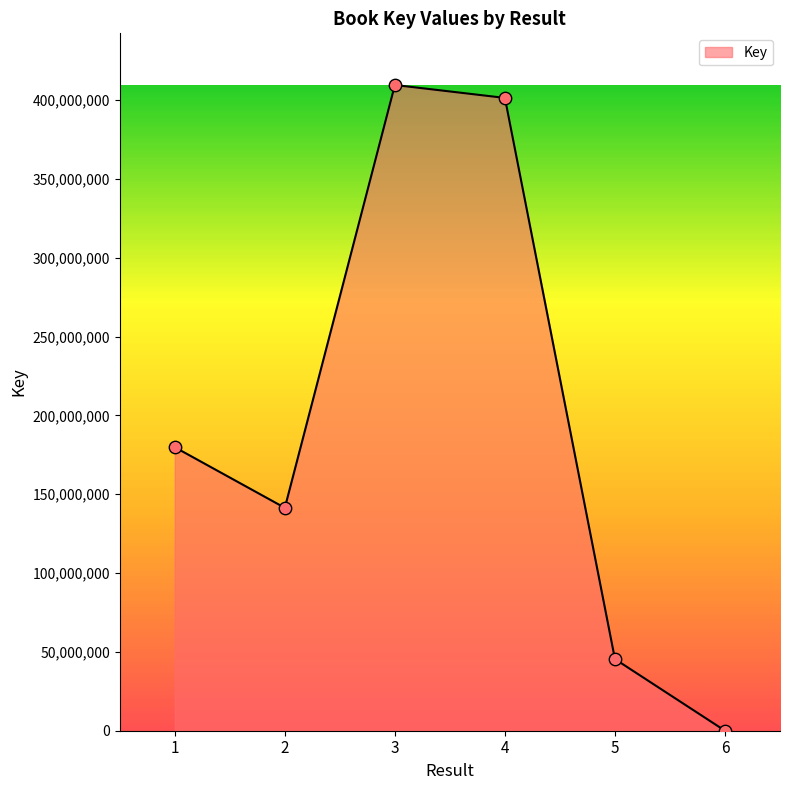

What is the change in value from 4 to 6?

-401388988